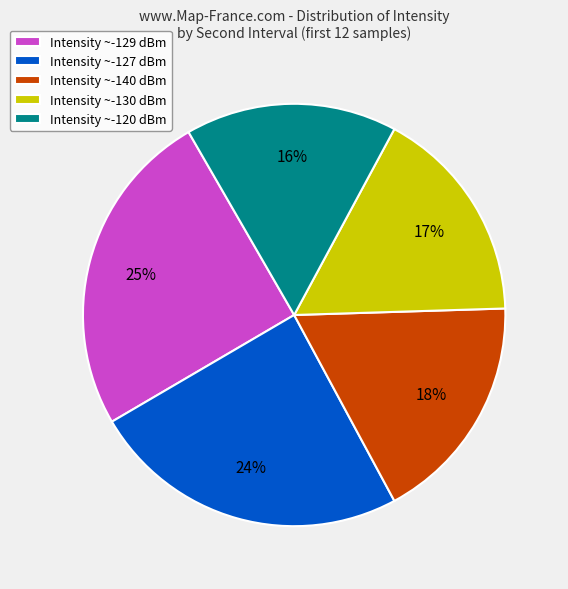

True or false: Intensity ~-140 dBm accounts for 18% of the total.

True